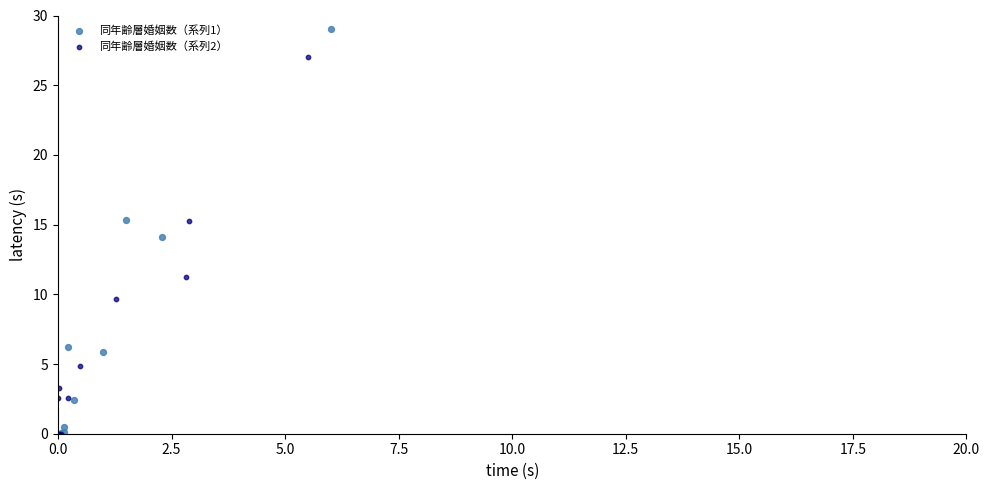

Which series has the largest Y range (max minus min)?

同年齢層婚姻数（系列1）